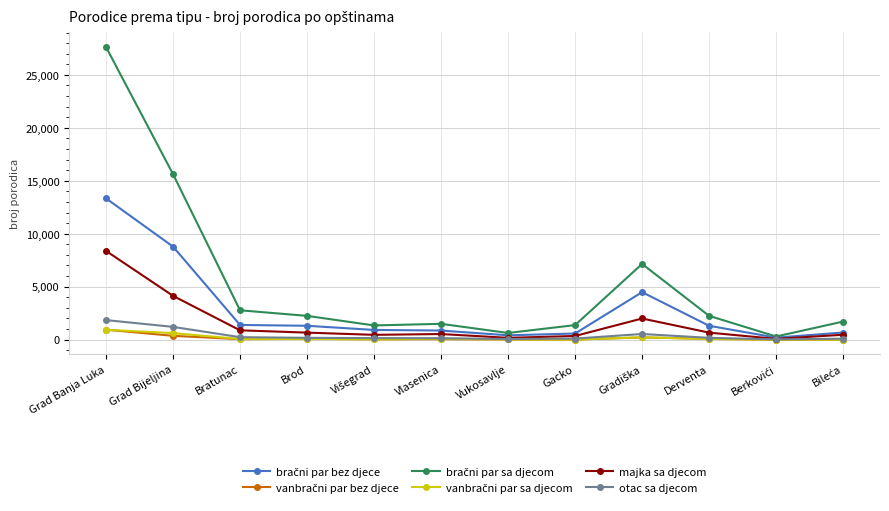

At which category is the sum across all series the highest?

Grad Banja Luka